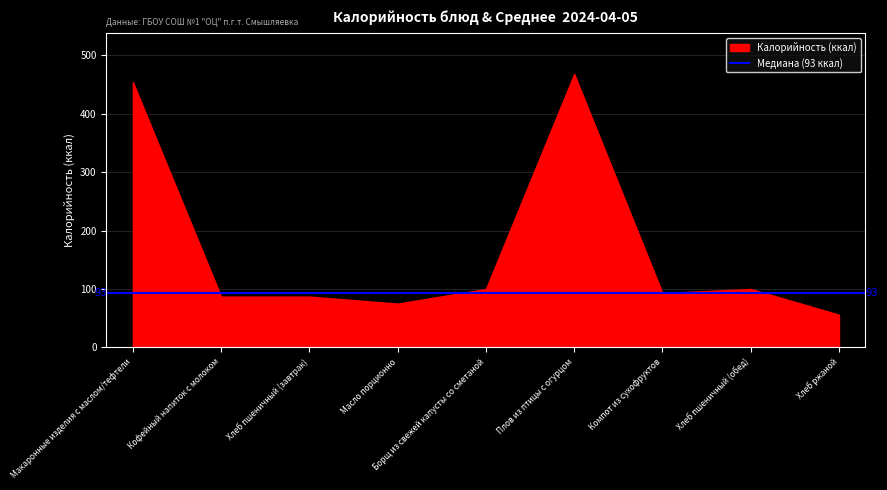

Which category has the lowest value across all series?

Хлеб ржаной